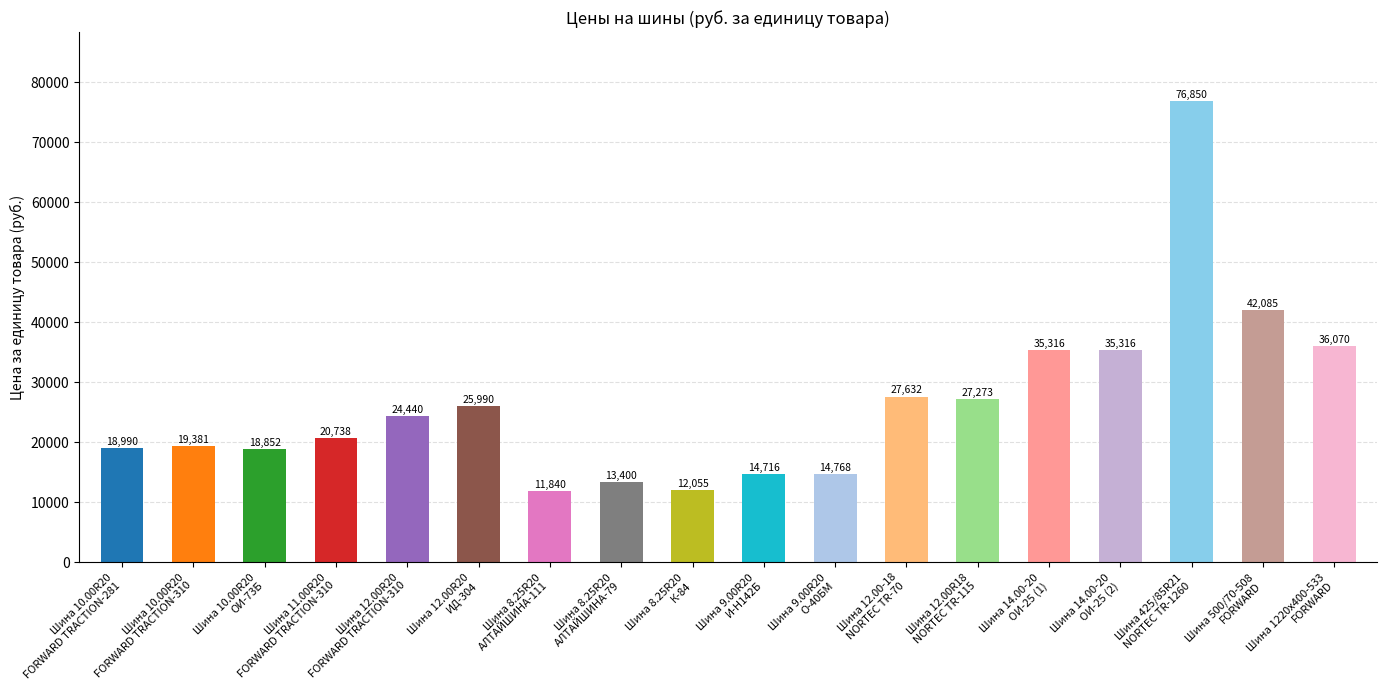

What position from the left is Шина 8.25R20
АЛТАЙШИНА-111?

7